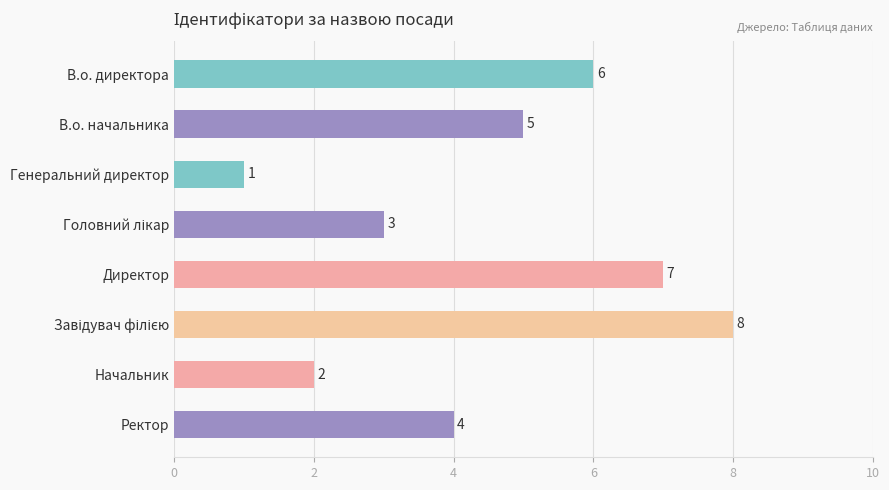

What is the label of the 7th bar from the top?

Начальник